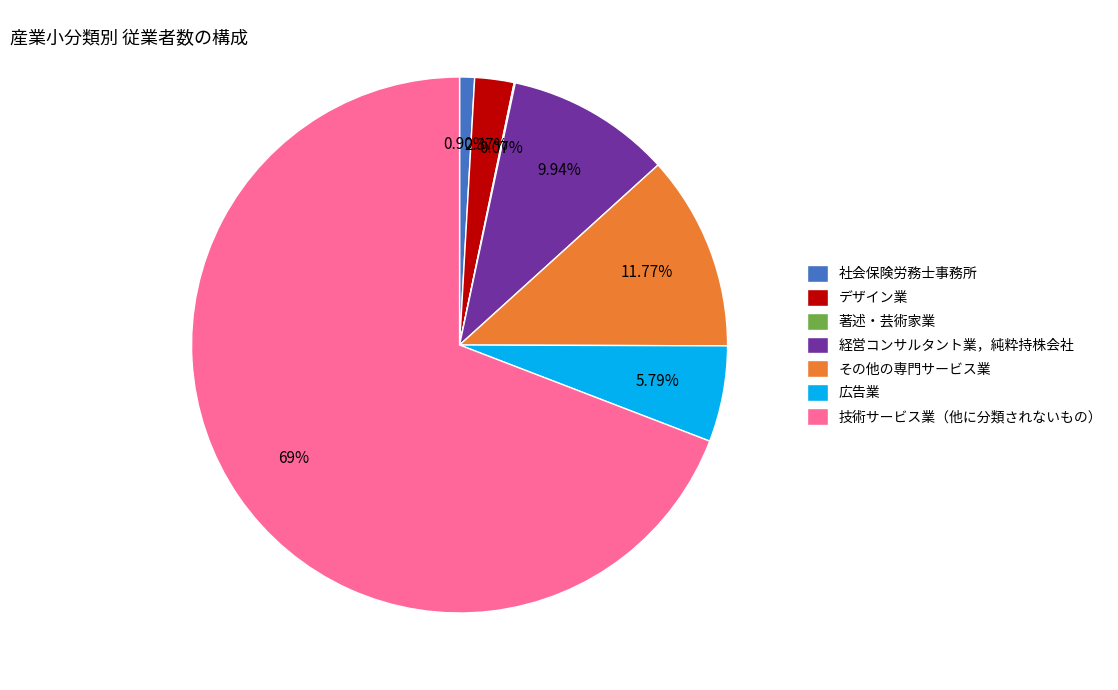

Between 広告業 and その他の専門サービス業, which is larger?

その他の専門サービス業